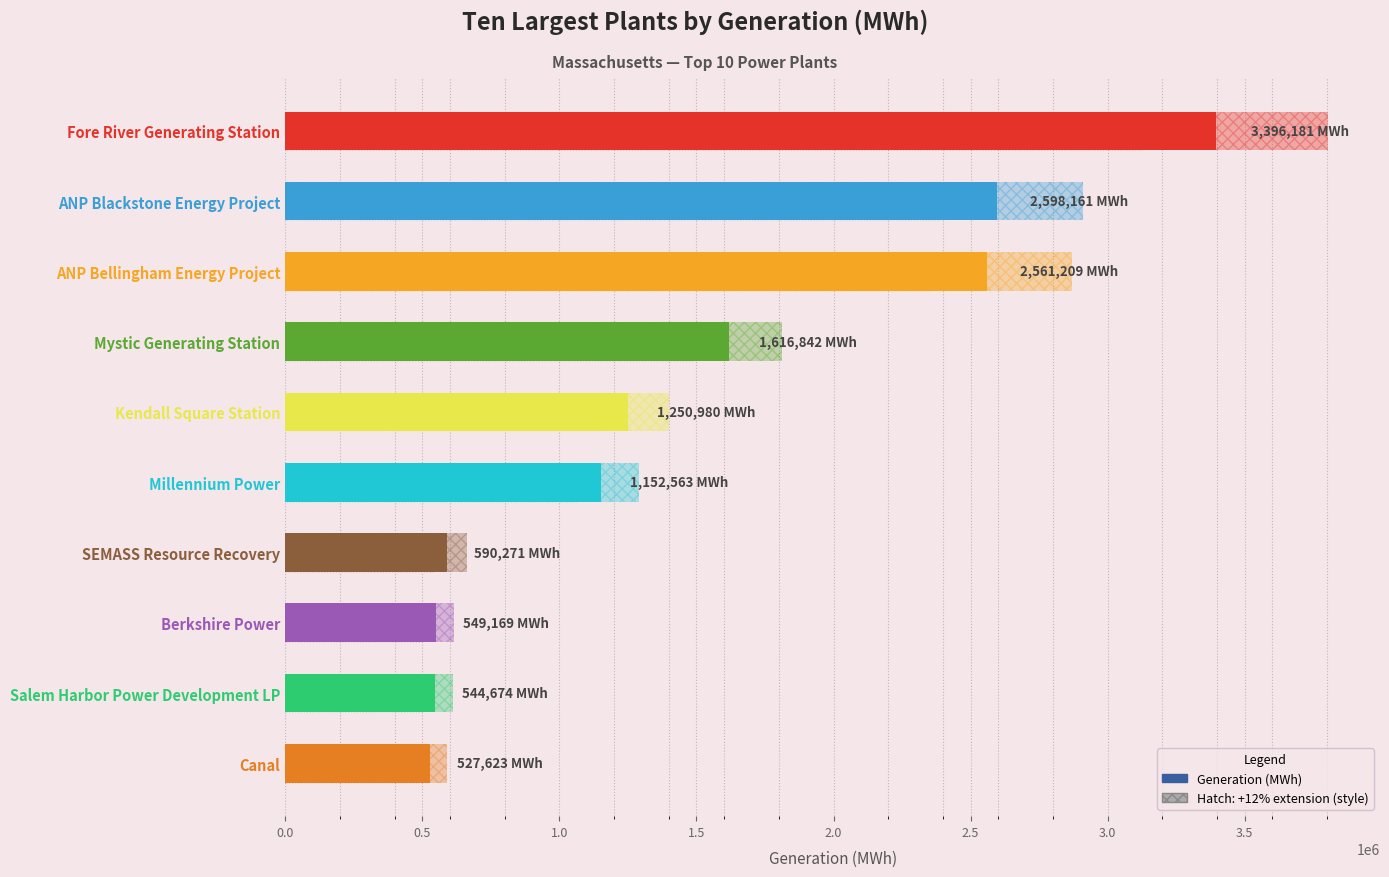

The value at 0.5 is 3814051. True or false?

False